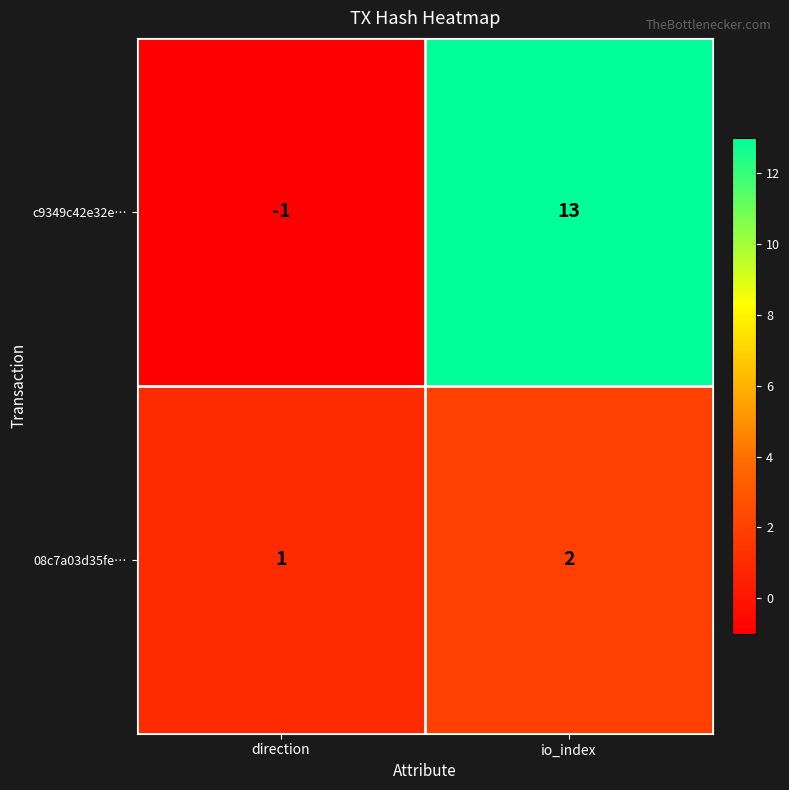

What is the sum of all 08c7a03d35fe… values?

3